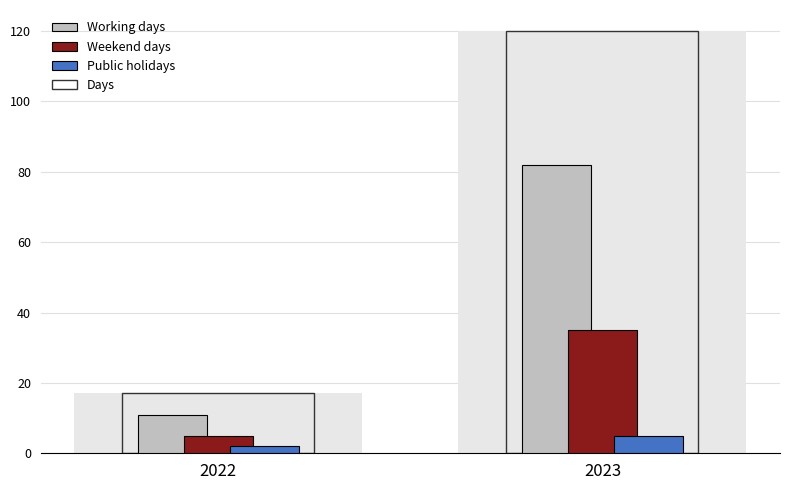

At how many categories does at least one series exceed 11?

2